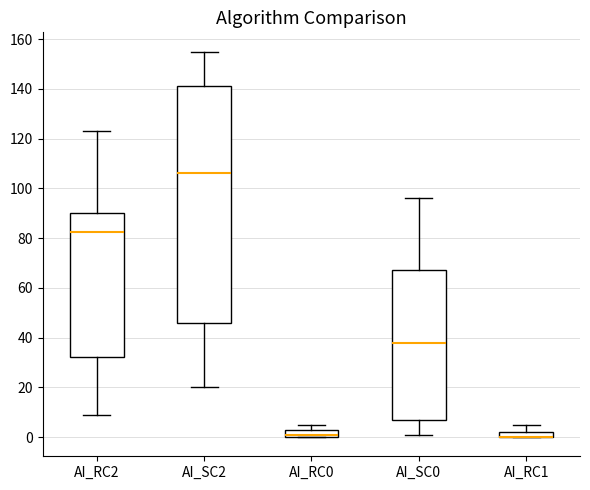

Where is the upper edge of the box for AI_RC0 on the y-axis? The values are not printed on the chart, so give them approximately, as read against the axis.

4